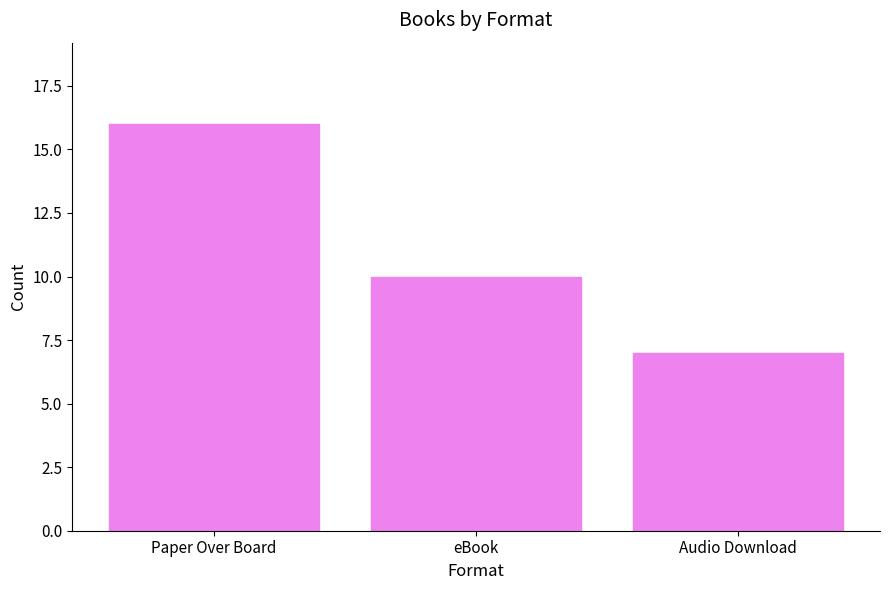

Reading right to left, transcribe all the data shown in this chart.

7	10	16